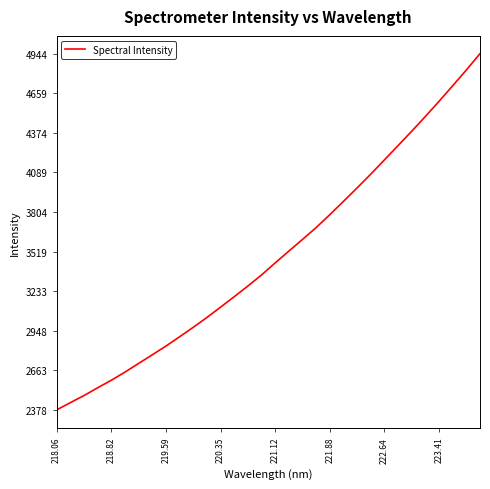

What is the greatest value displayed?

4944.1